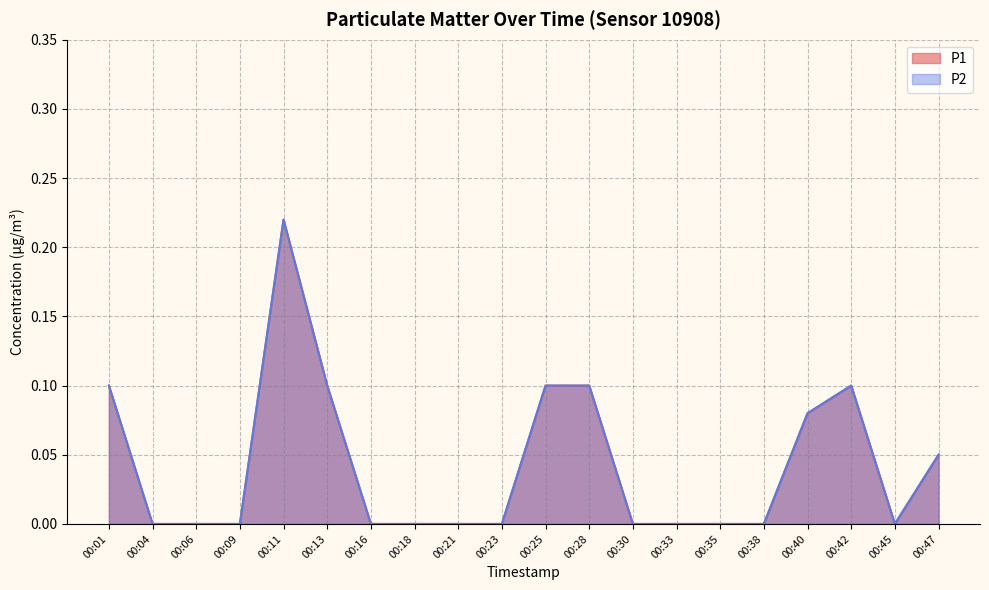

Reading left to right, extract all data points from this chart.

P1: 0.1	0.0	0.0	0.0	0.2	0.1	0.0	0.0	0.0	0.0	0.1	0.1	0.0	0.0	0.0	0.0	0.1	0.1	0.0	0.1
P2: 0.1	0.0	0.0	0.0	0.2	0.1	0.0	0.0	0.0	0.0	0.1	0.1	0.0	0.0	0.0	0.0	0.1	0.1	0.0	0.1